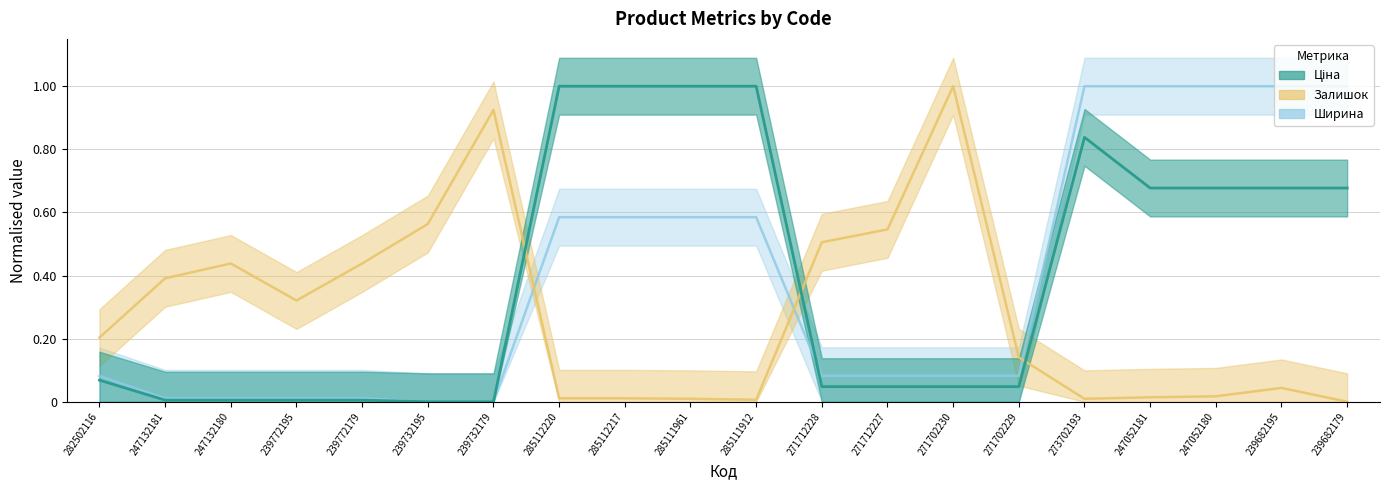

How many data points does each series have?

20